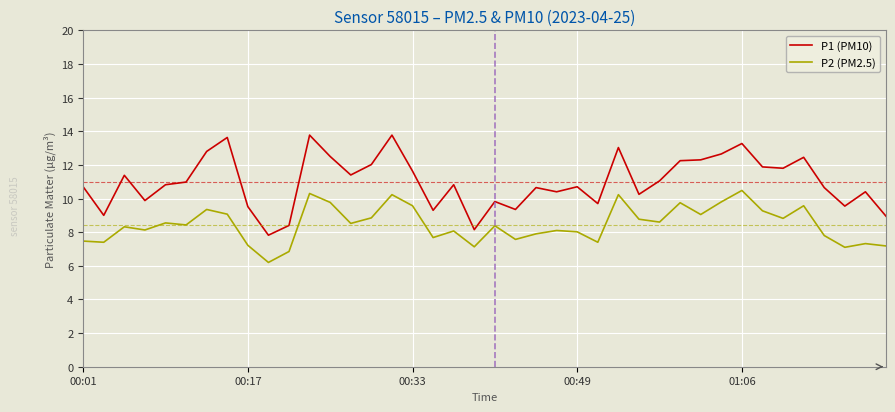

Which series has the largest total across all categories?

P1 (PM10)